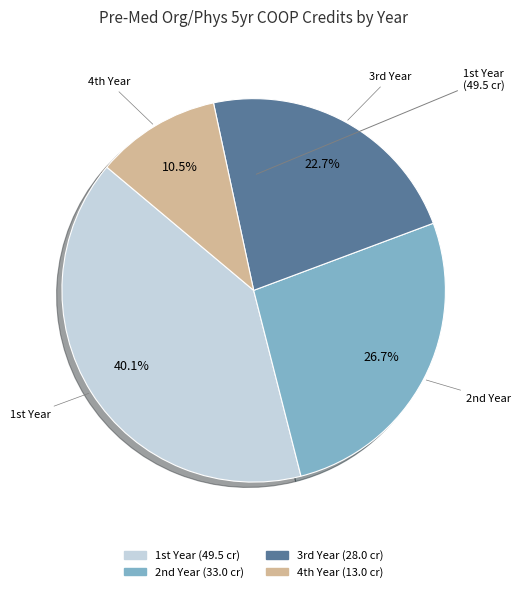

Which category has the smallest portion of the pie?

4th Year